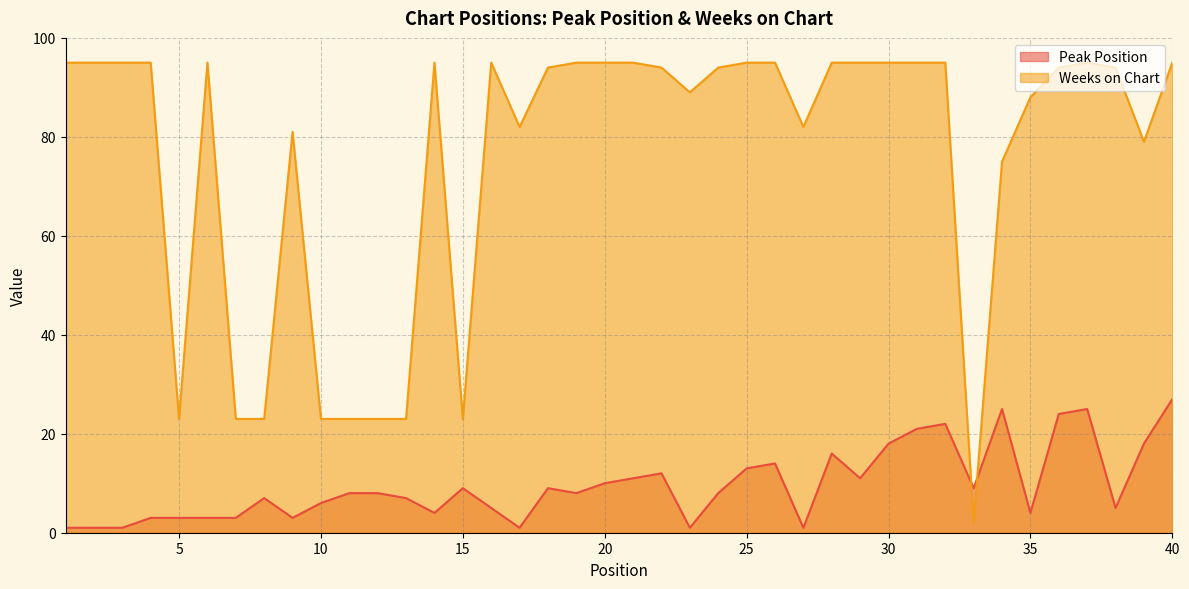

Rank the series at 15 from highest to lowest value.

Weeks on Chart, Peak Position